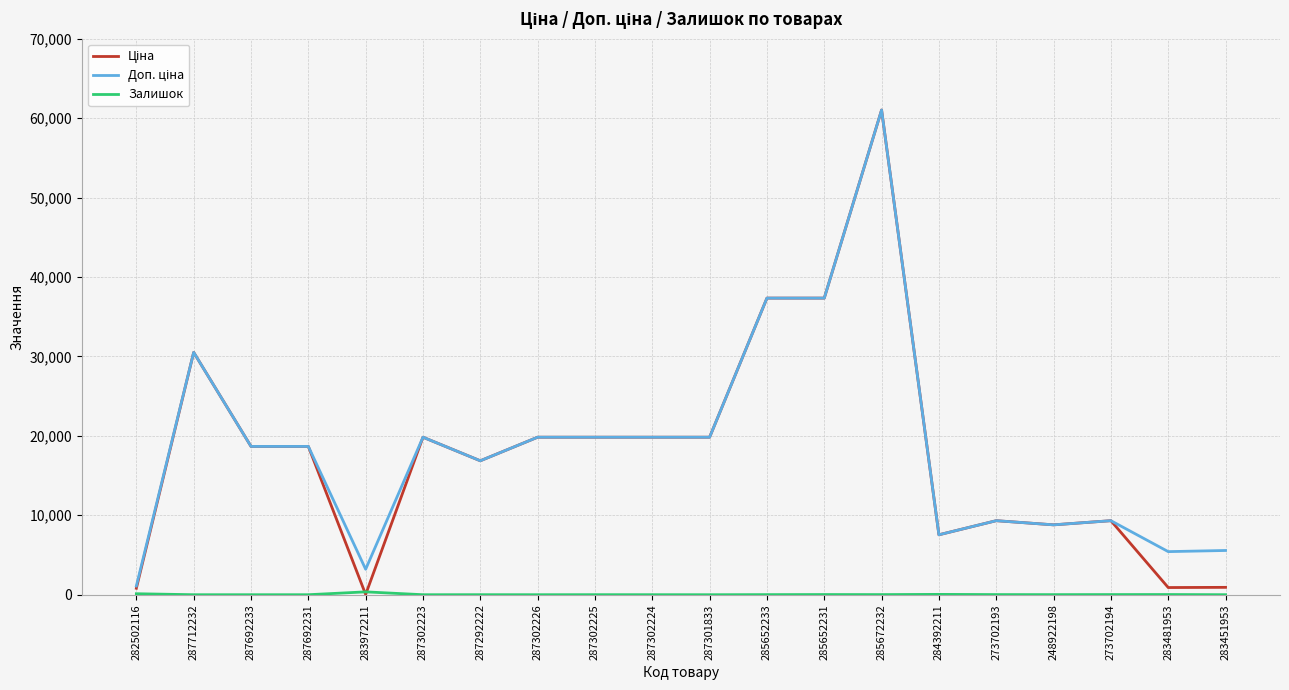

What is the greatest value displayed?

61024.7